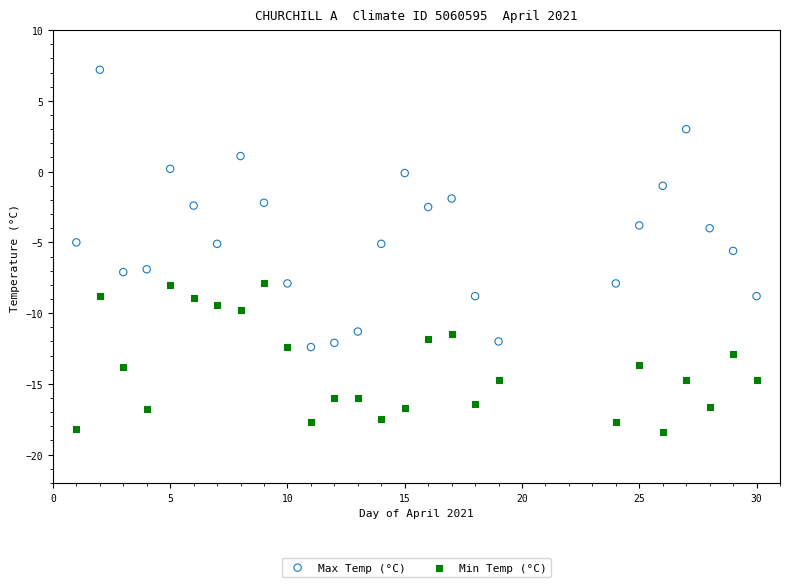

Which series has the widest spread of Y values?

Max Temp (°C)